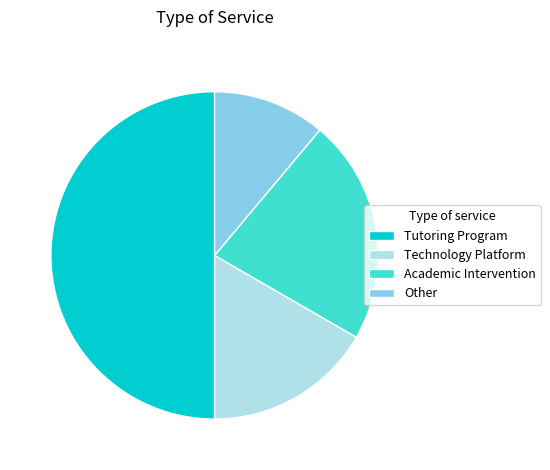

Which slice is the largest?

Tutoring Program